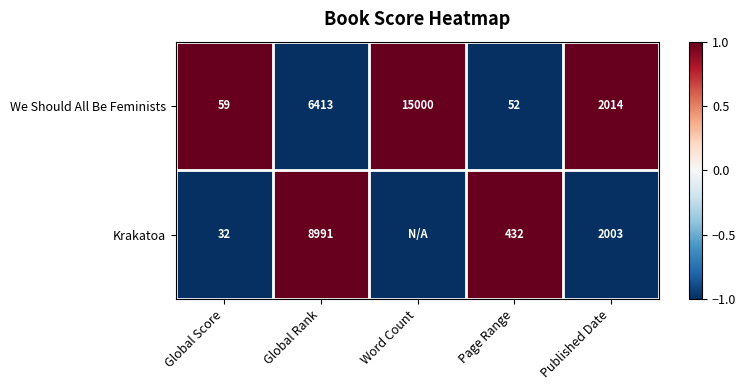

Rank the categories by We Should All Be Feminists value from highest to lowest.

Word Count, Global Rank, Published Date, Global Score, Page Range